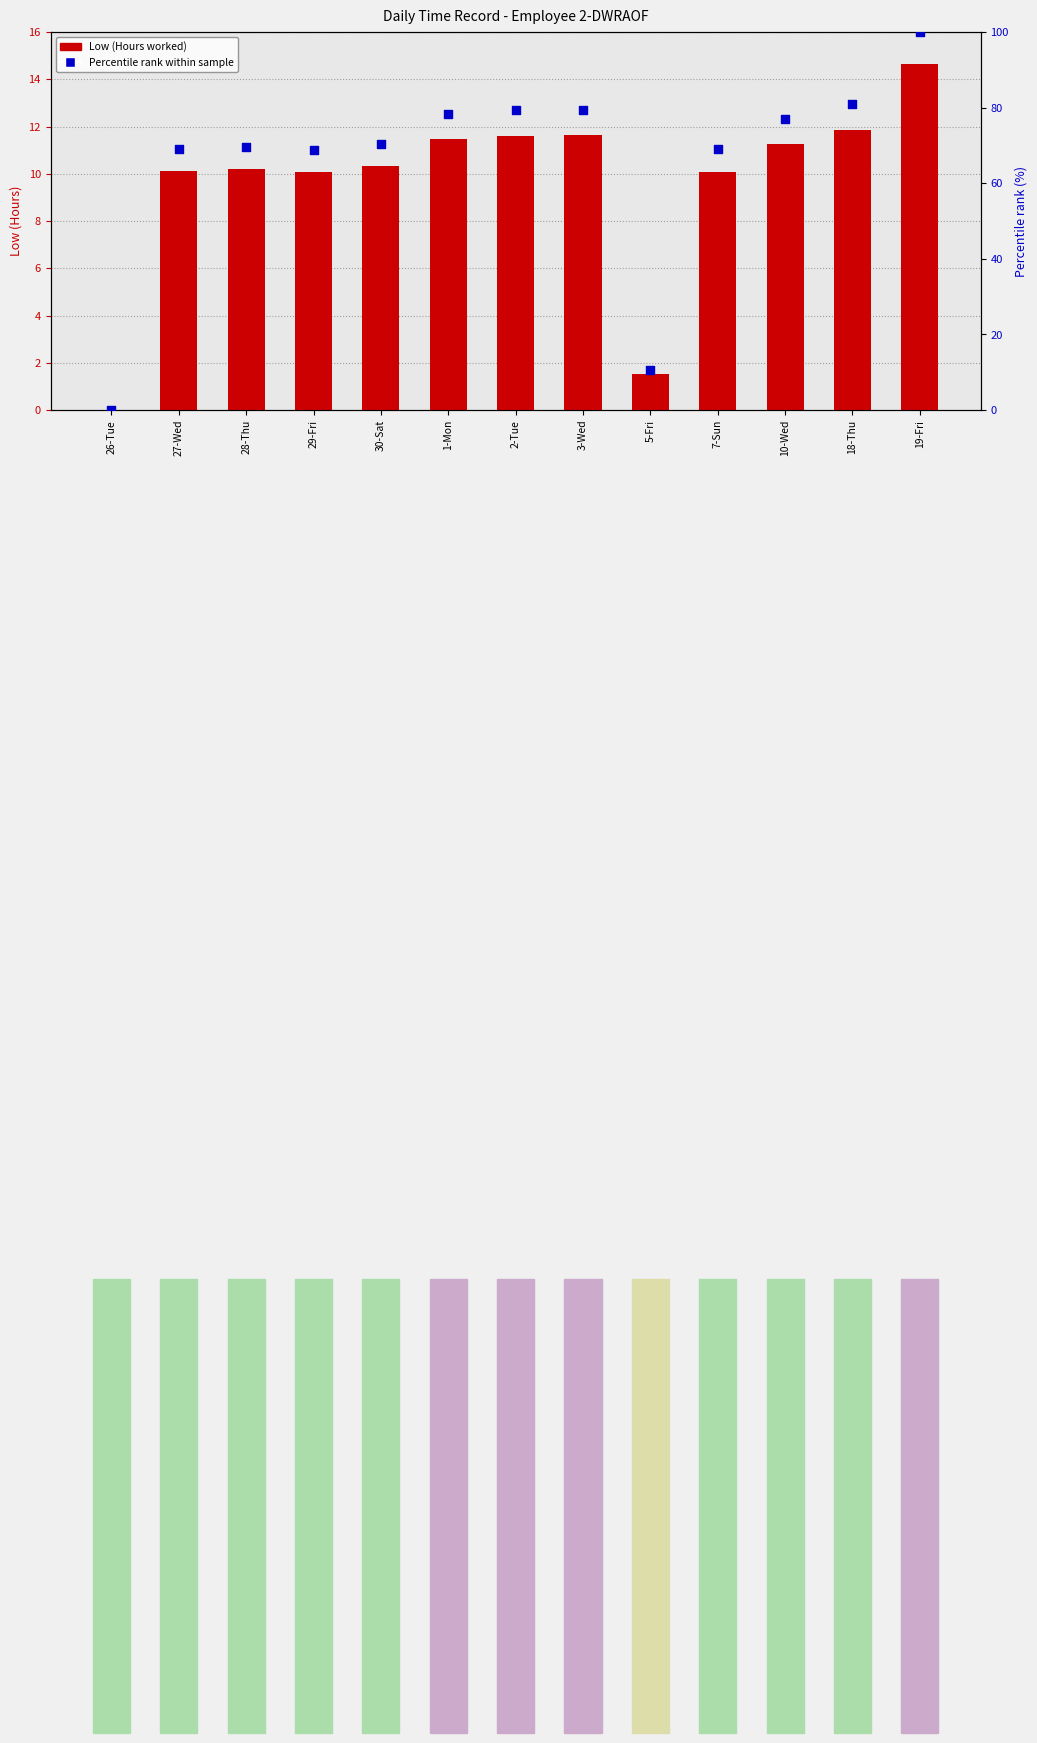

Which series reaches the minimum Y coordinate?

Low (Hours)